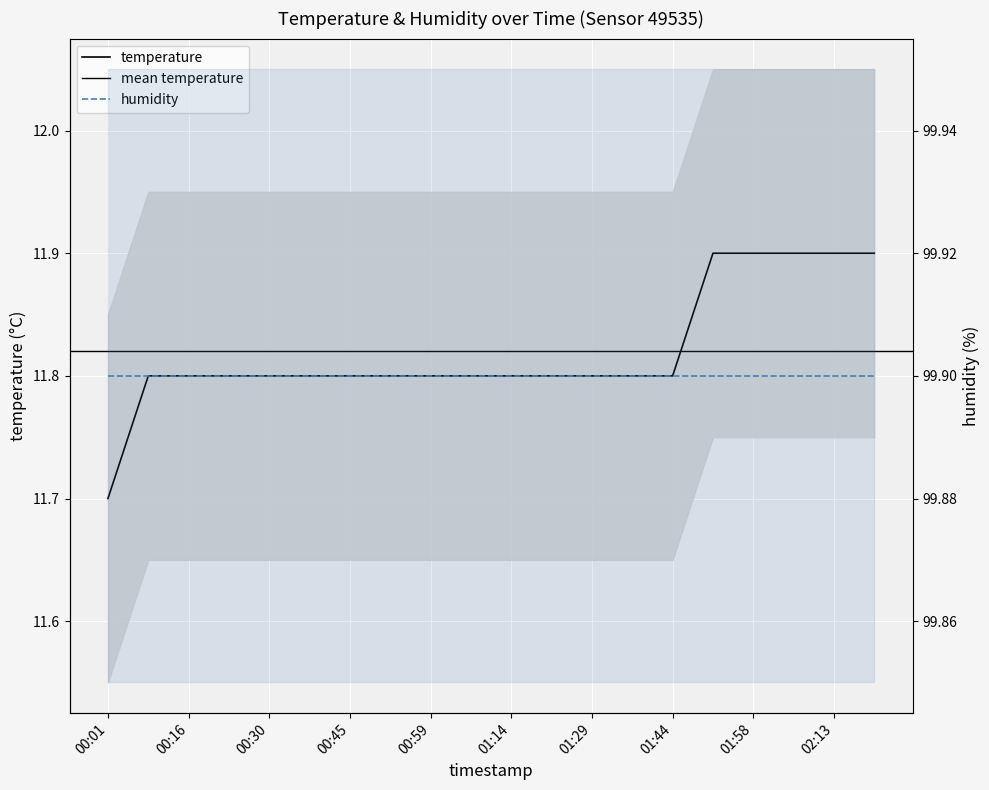

What position from the left is 01:51?

16